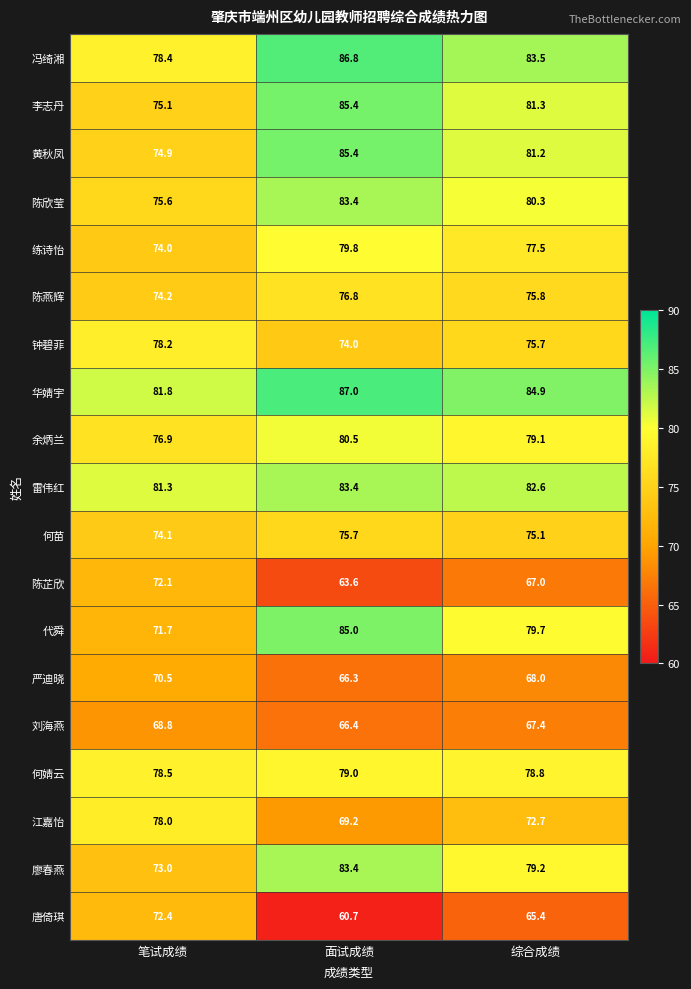

What is the difference between the highest and lowest values at 综合成绩?

19.5